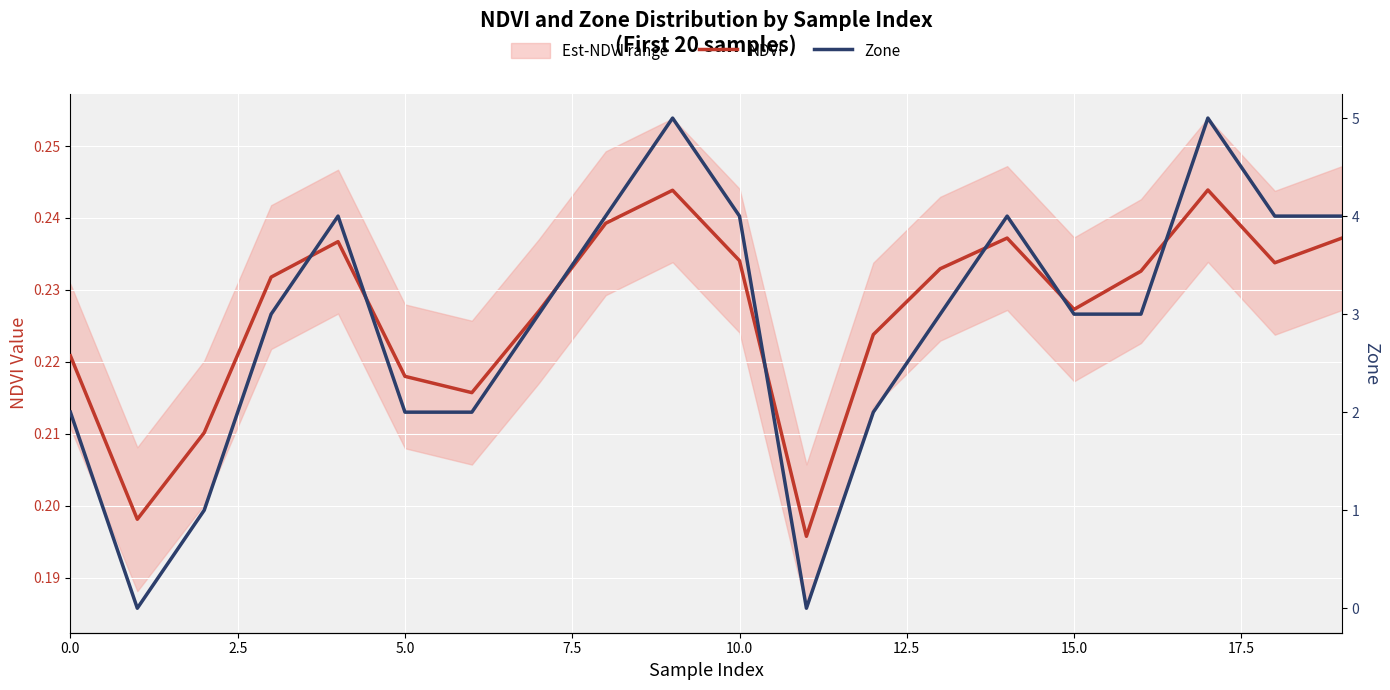

How many interior local valleys does the NDVI series have?

5